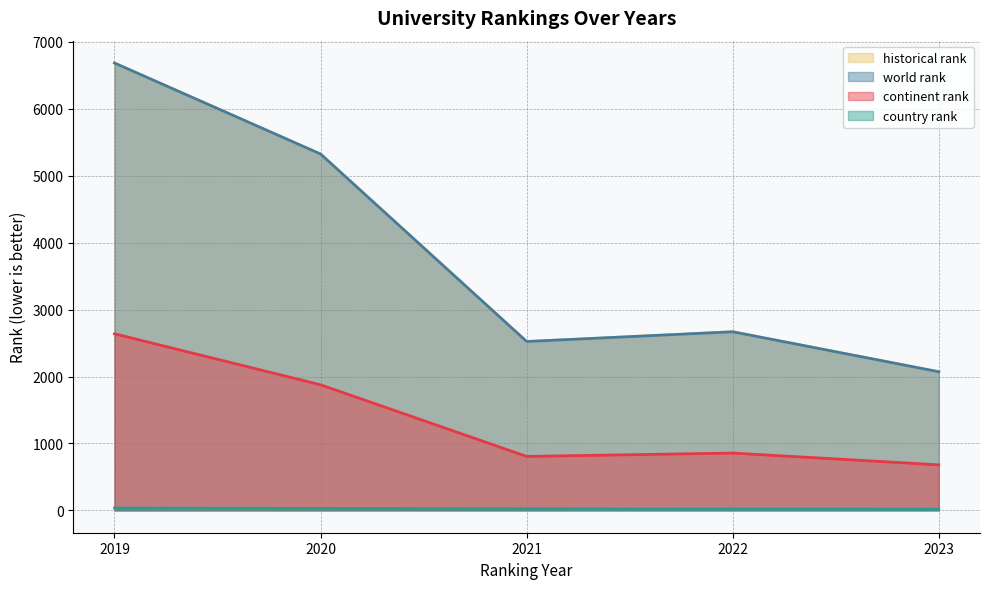

At which category is the sum across all series the highest?

2019